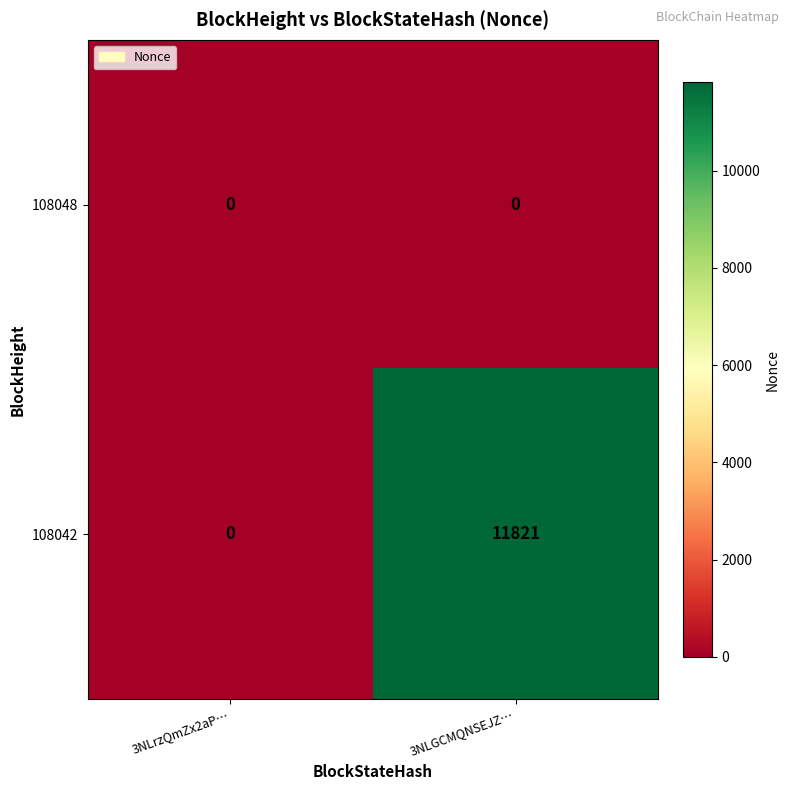

Reading left to right, list all the values displayed in this chart.

108048: 3NLrzQmZx2aP…=0	3NLGCMQNSEJZ…=0
108042: 3NLrzQmZx2aP…=0	3NLGCMQNSEJZ…=11821